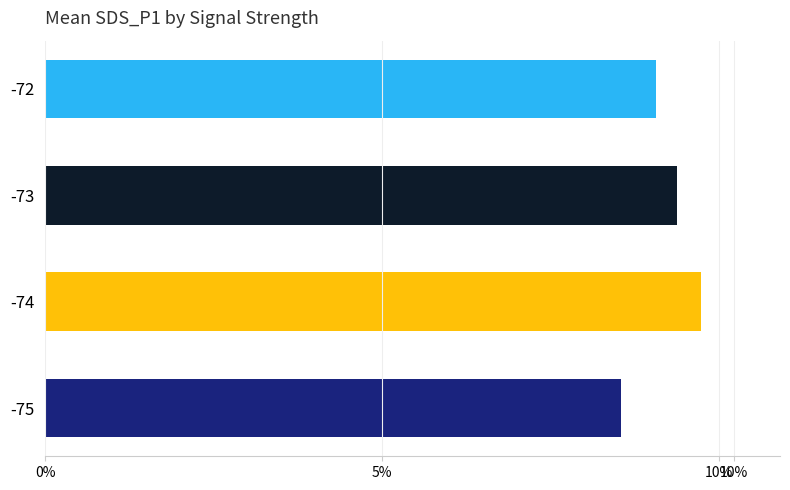

Does the chart contain any negative values?

No